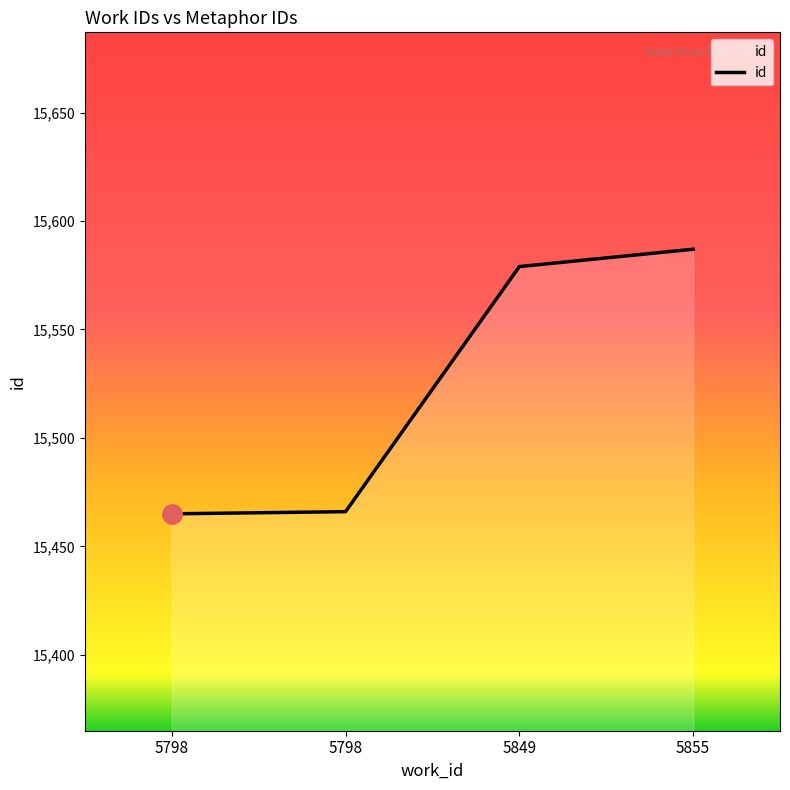

List the labels in order of value, smallest first.

5798, 5798, 5849, 5855